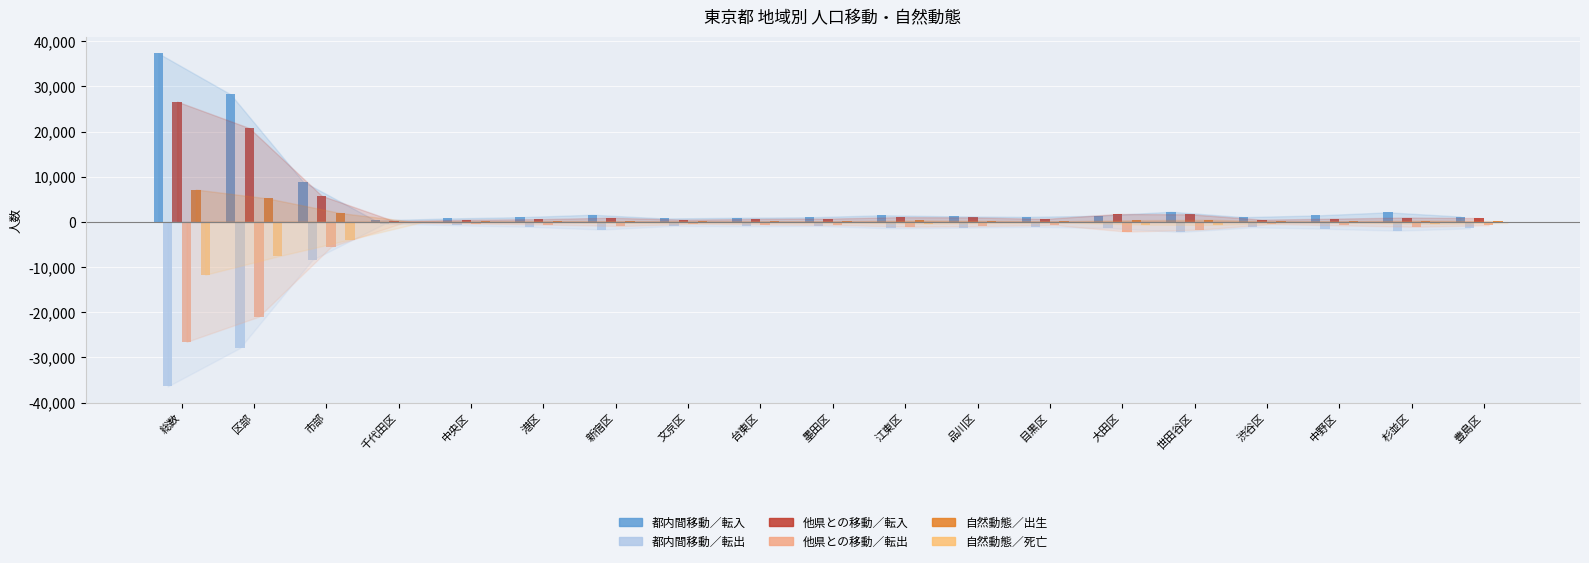

Reading left to right, extract all data points from this chart.

都内間移動／転入: 総数=37336	区部=28246	市部=8941	千代田区=325	中央区=768	港区=1045	新宿区=1590	文京区=763	台東区=924	墨田区=1030	江東区=1471	品川区=1235	目黒区=1115	大田区=1367	世田谷区=2255	渋谷区=1058	中野区=1429	杉並区=2118	豊島区=1190
都内間移動／転出: 総数=-36432	区部=-27912	市部=-8396	千代田区=-377	中央区=-744	港区=-1068	新宿区=-1685	文京区=-870	台東区=-959	墨田区=-901	江東区=-1418	品川区=-1273	目黒区=-1090	大田区=-1340	世田谷区=-2232	渋谷区=-1188	中野区=-1506	杉並区=-1930	豊島区=-1420
他県との移動／転入: 総数=26649	区部=20770	市部=5788	千代田区=191	中央区=467	港区=625	新宿区=929	文京区=487	台東区=658	墨田区=732	江東区=1061	品川区=995	目黒区=664	大田区=1752	世田谷区=1687	渋谷区=502	中野区=727	杉並区=967	豊島区=849
他県との移動／転出: 総数=-26554	区部=-20983	市部=-5497	千代田区=-138	中央区=-385	港区=-591	新宿区=-907	文京区=-424	台東区=-572	墨田区=-674	江東区=-1052	品川区=-912	目黒区=-673	大田区=-2152	世田谷区=-1707	渋谷区=-468	中野区=-777	杉並区=-1069	豊島区=-728
自然動態／出生: 総数=7170	区部=5188	市部=1962	千代田区=41	中央区=135	港区=211	新宿区=171	文京区=147	台東区=123	墨田区=168	江東区=328	品川区=243	目黒区=154	大田区=387	世田谷区=474	渋谷区=122	中野区=172	杉並区=286	豊島区=157
自然動態／死亡: 総数=-11691	区部=-7643	市部=-3897	千代田区=-38	中央区=-119	港区=-146	新宿区=-249	文京区=-168	台東区=-190	墨田区=-258	江東区=-388	品川区=-267	目黒区=-188	大田区=-604	世田谷区=-649	渋谷区=-124	中野区=-230	杉並区=-460	豊島区=-227